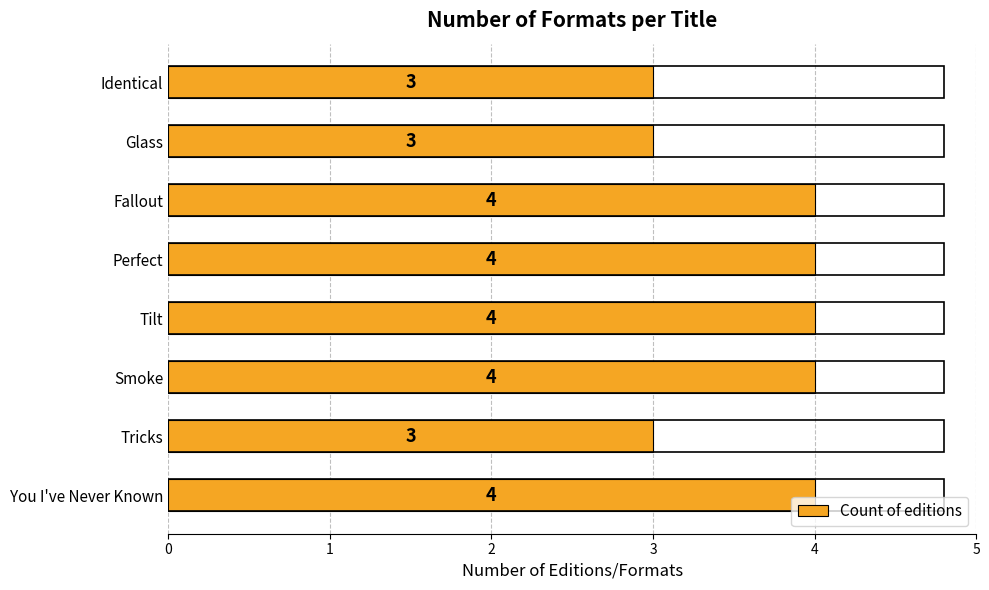

What is the ratio of the value at Perfect to the value at Tilt?

1.0